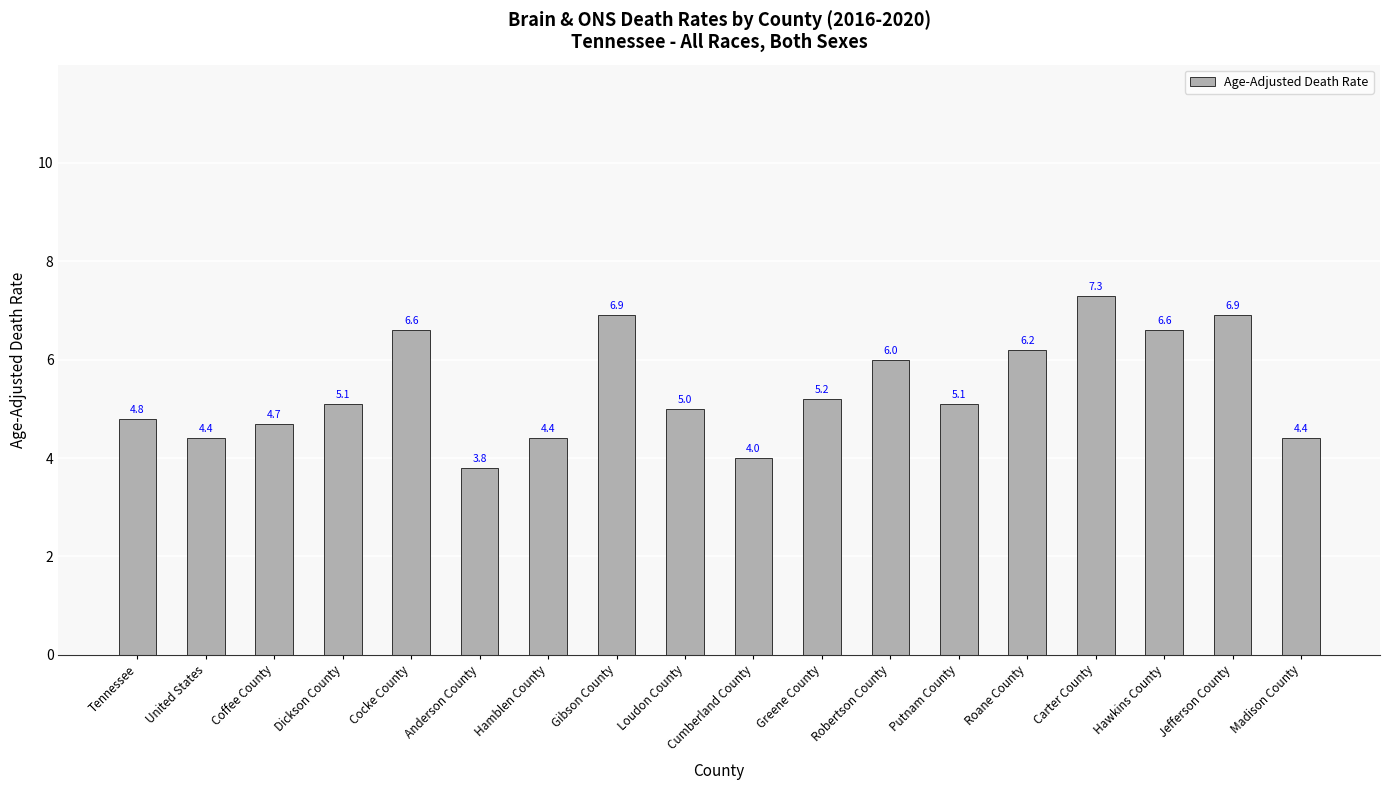

Where is the data nearest to the value 5?

Loudon County